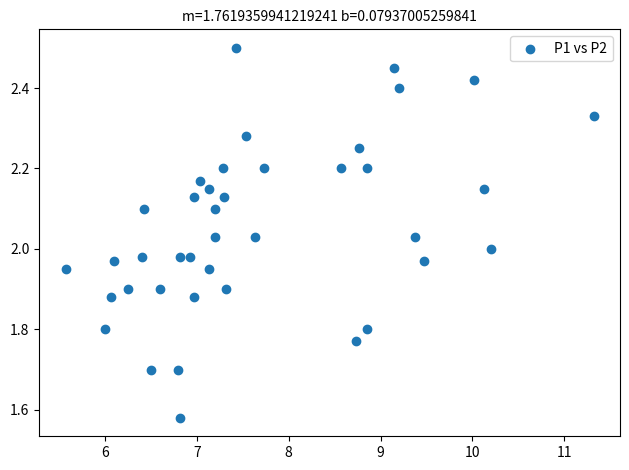

What is the range of X values (max minus min)?

5.8